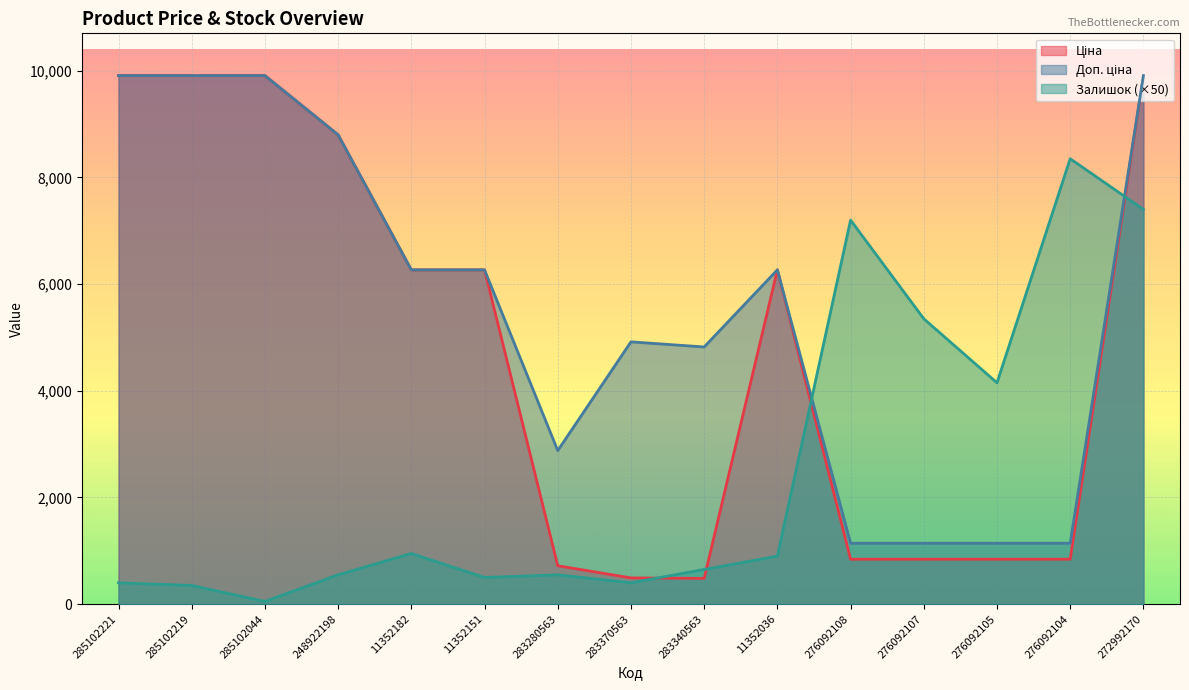

After their last crossing, which series has the higher values: Доп. ціна or Залишок?

Доп. ціна